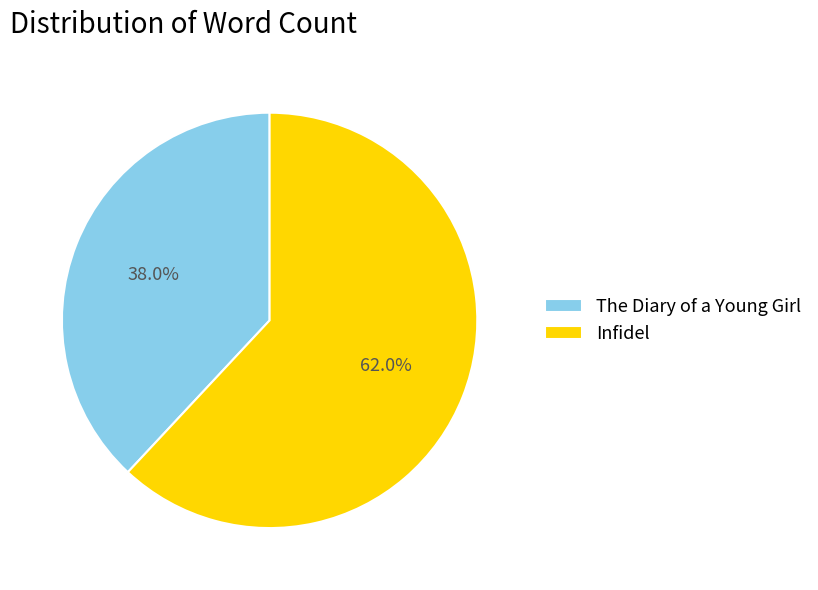

Does Infidel represent more than half of the total?

Yes